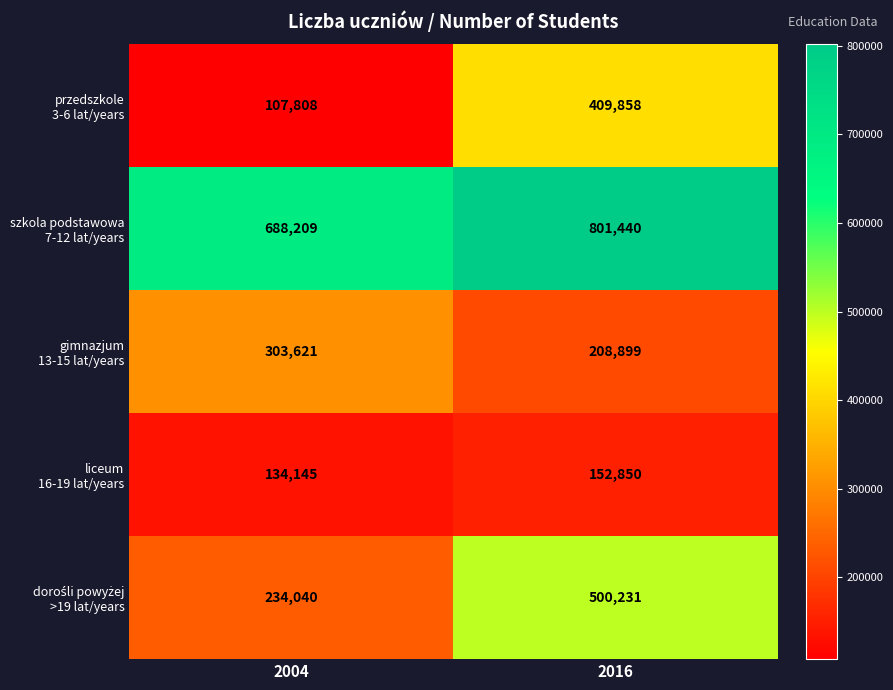

At which category is the sum across all series the highest?

2016